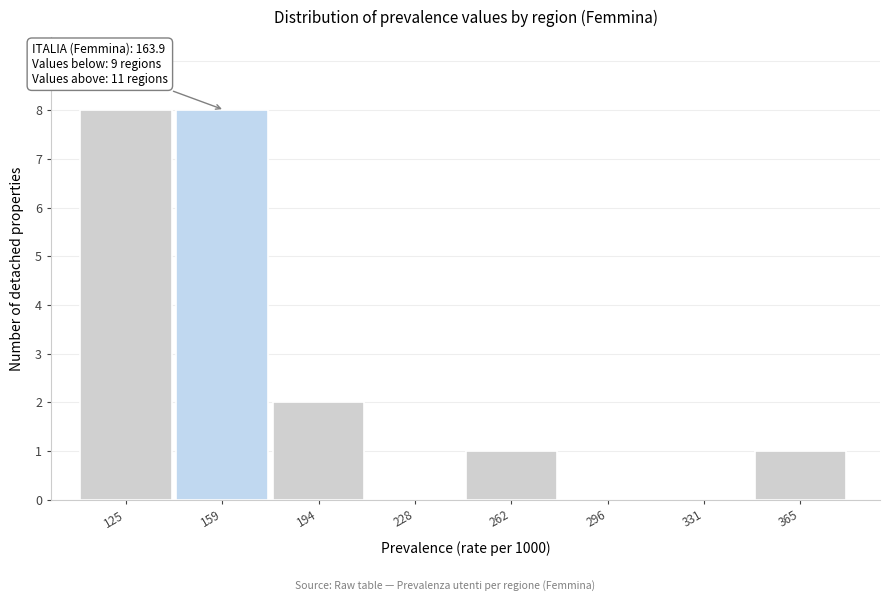

Reading left to right, what are all the values shown in this chart?

125=8	159=8	194=2	228=0	262=1	296=0	331=0	365=1